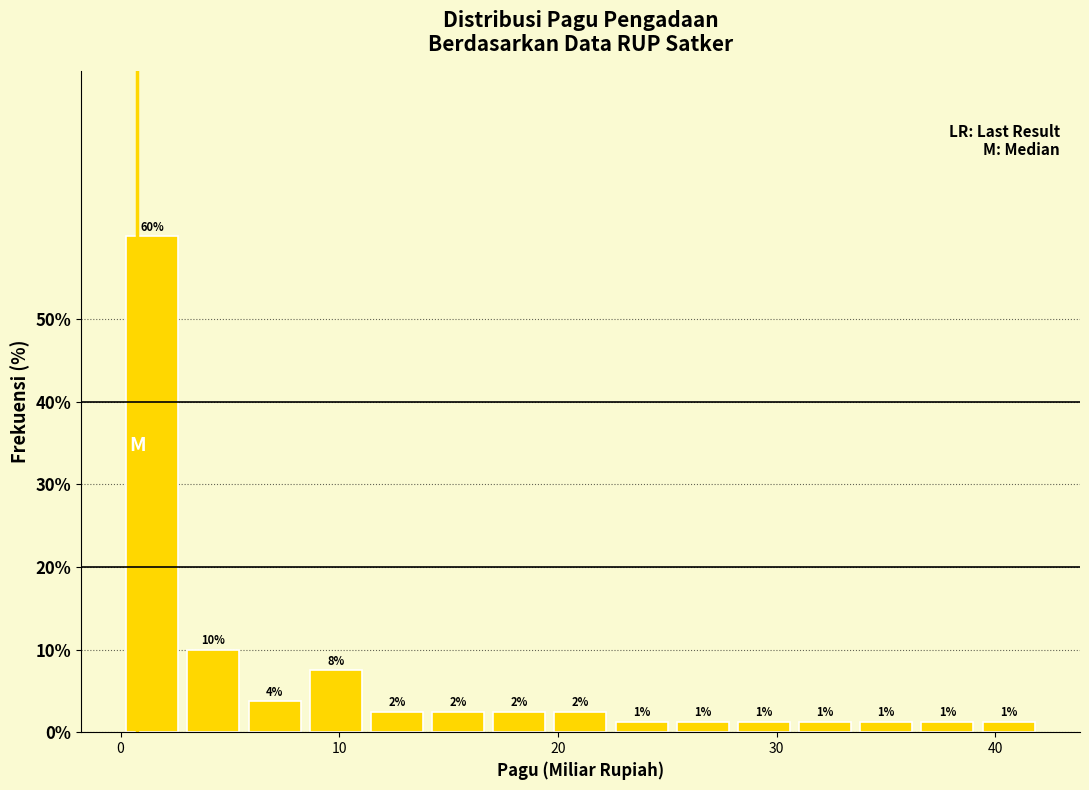

Around what value on the x-axis is the tallest bar? Give the approximate position of its centre, as read against the axis.

1